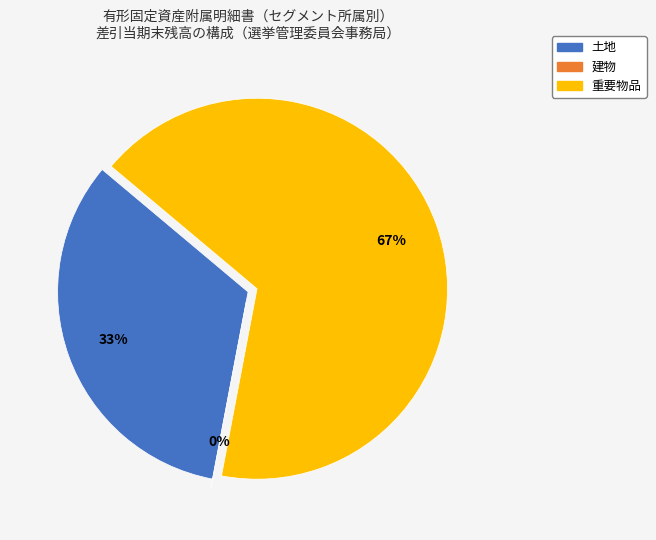

Approximately how many times larger is the value at 土地 compared to 建物?

19503990.0